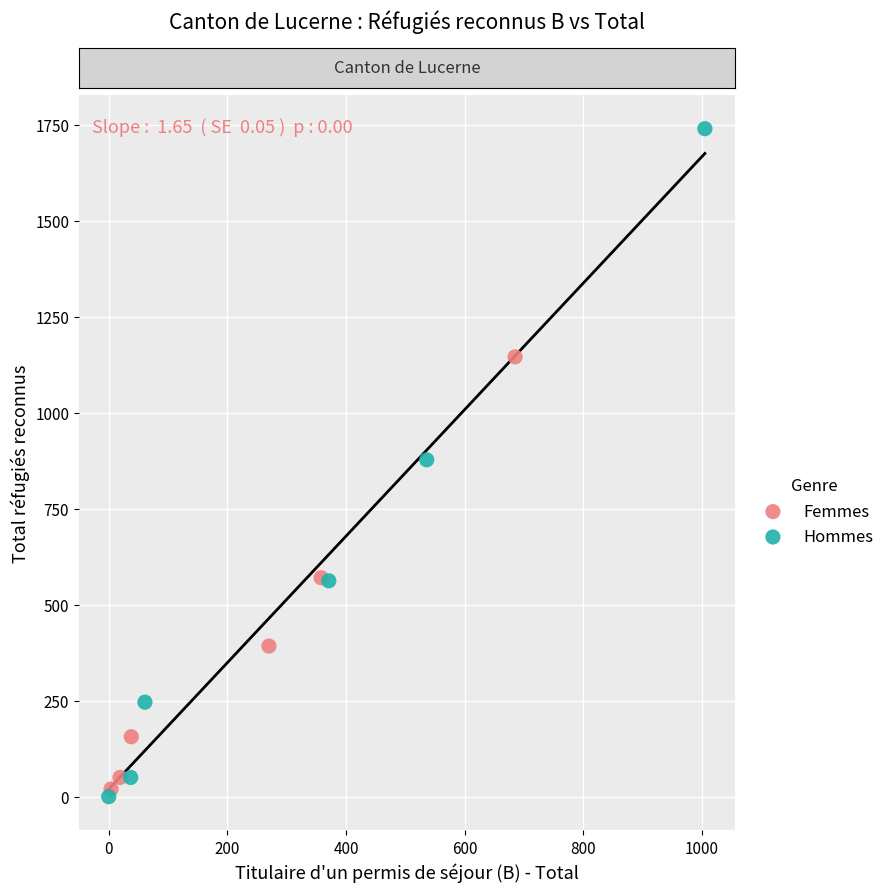

Which series has the largest Y range (max minus min)?

Hommes